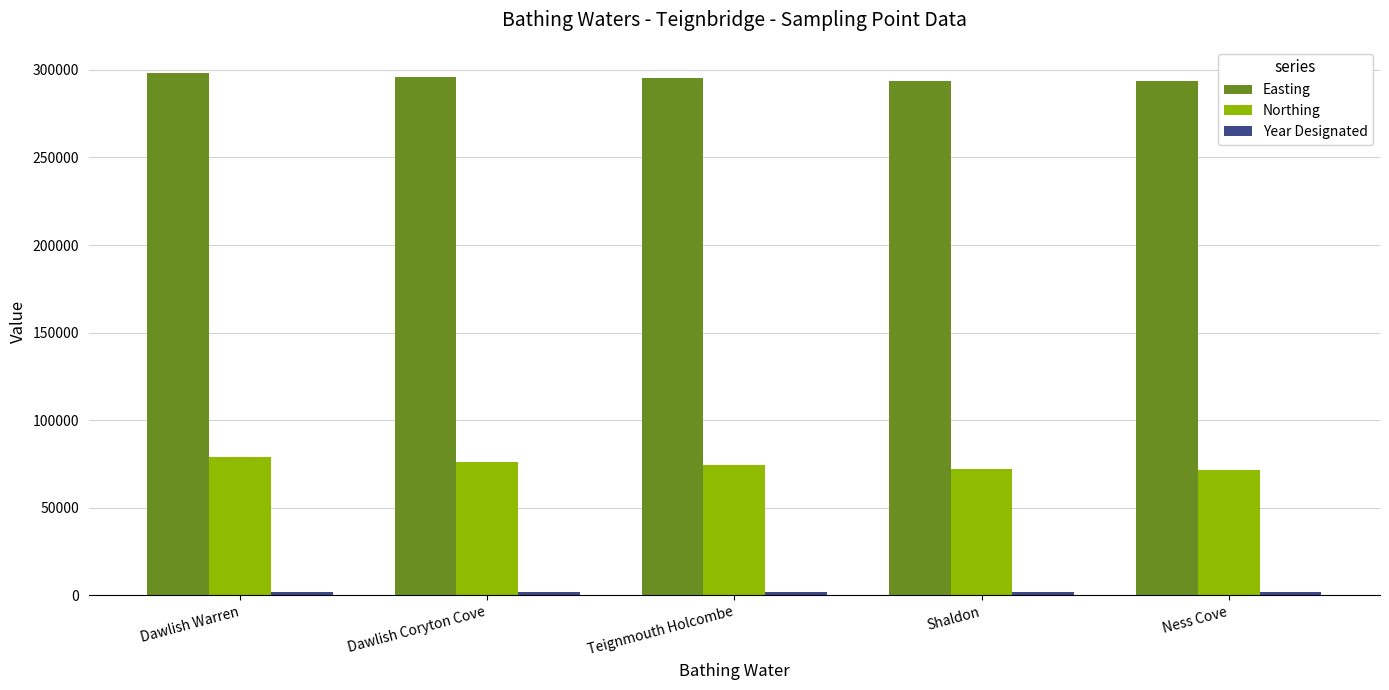

Which series has the largest total across all categories?

Easting